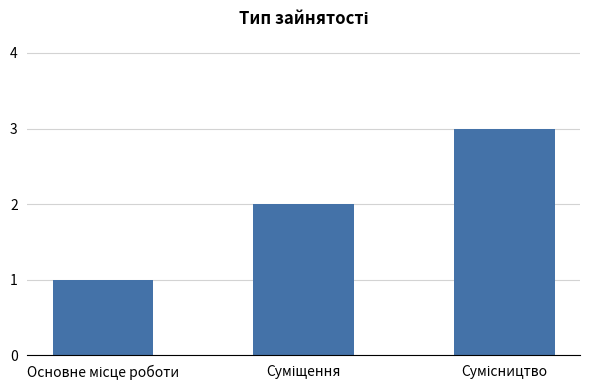

What is the sum of all values?

6